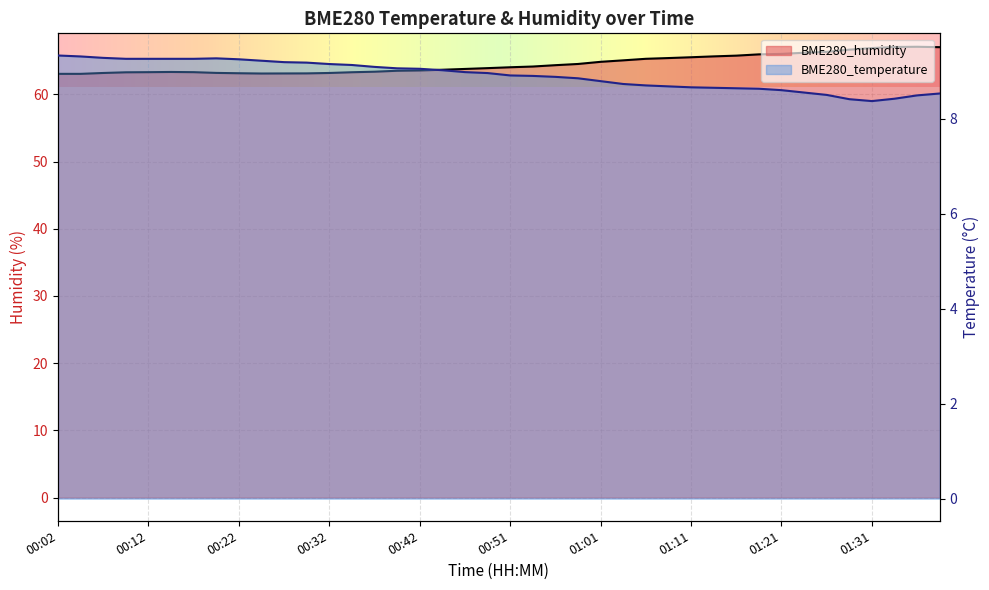

Reading left to right, list all the values displayed in this chart.

BME280_temperature: 00:02=9.3	00:04=9.3	00:07=9.3	00:09=9.3	00:12=9.3	00:14=9.3	00:17=9.3	00:19=9.3	00:22=9.2	00:24=9.2	00:27=9.2	00:29=9.2	00:32=9.2	00:34=9.1	00:36=9.1	00:39=9.1	00:42=9.1	00:44=9.0	00:47=9.0	00:49=9.0	00:51=8.9	00:54=8.9	00:56=8.9	00:59=8.8	01:01=8.8	01:04=8.7	01:06=8.7	01:09=8.7	01:11=8.7	01:14=8.7	01:16=8.6	01:19=8.6	01:21=8.6	01:24=8.6	01:26=8.5	01:29=8.4	01:31=8.4	01:34=8.4	01:36=8.5	01:39=8.5
BME280_humidity: 00:02=63.1	00:04=63.1	00:07=63.2	00:09=63.3	00:12=63.3	00:14=63.3	00:17=63.3	00:19=63.2	00:22=63.1	00:24=63.1	00:27=63.1	00:29=63.1	00:32=63.2	00:34=63.3	00:36=63.4	00:39=63.5	00:42=63.6	00:44=63.7	00:47=63.8	00:49=63.9	00:51=64.0	00:54=64.2	00:56=64.3	00:59=64.5	01:01=64.8	01:04=65.1	01:06=65.3	01:09=65.4	01:11=65.5	01:14=65.7	01:16=65.8	01:19=66.0	01:21=66.0	01:24=66.2	01:26=66.3	01:29=66.7	01:31=66.9	01:34=67.1	01:36=67.1	01:39=67.0